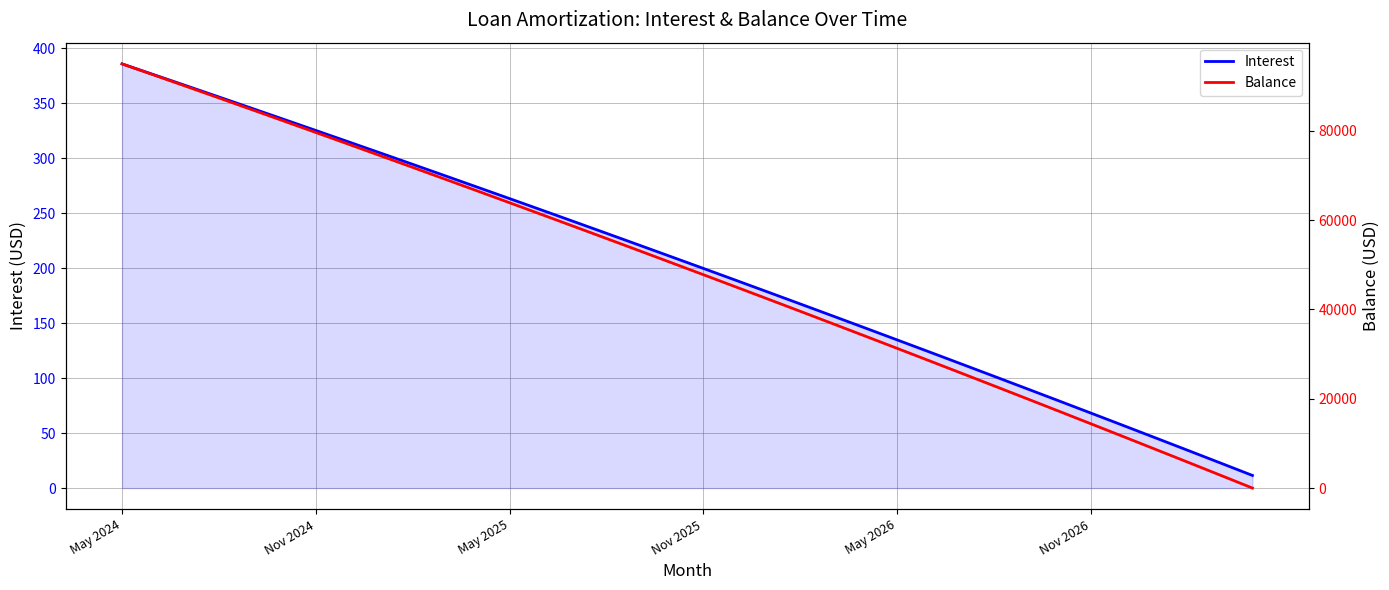

What is the average value of the Interest series?

202.9